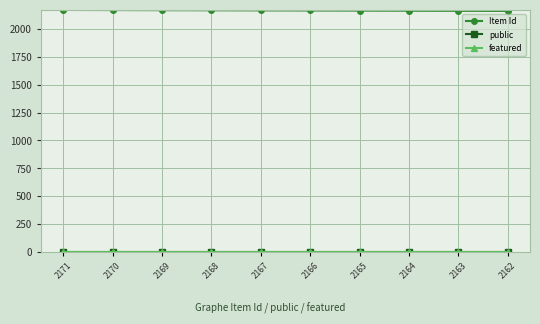

Which series has the largest total across all categories?

Item Id